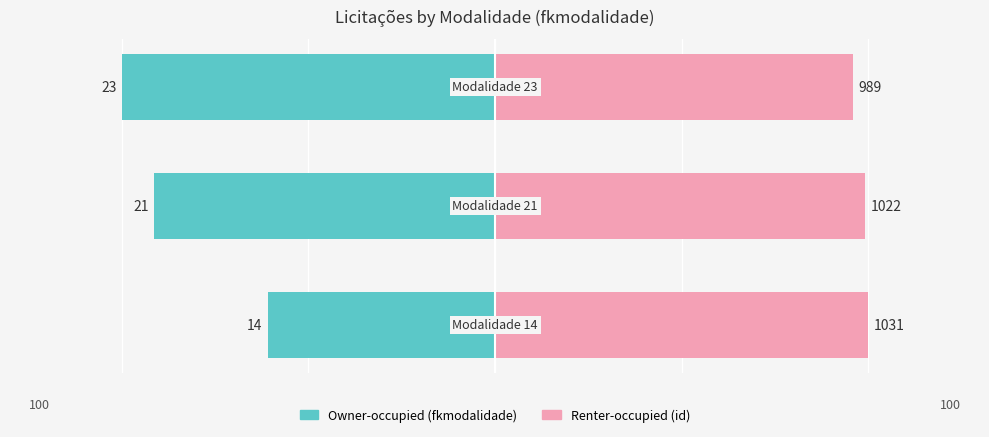

Does the chart contain any negative values?

Yes